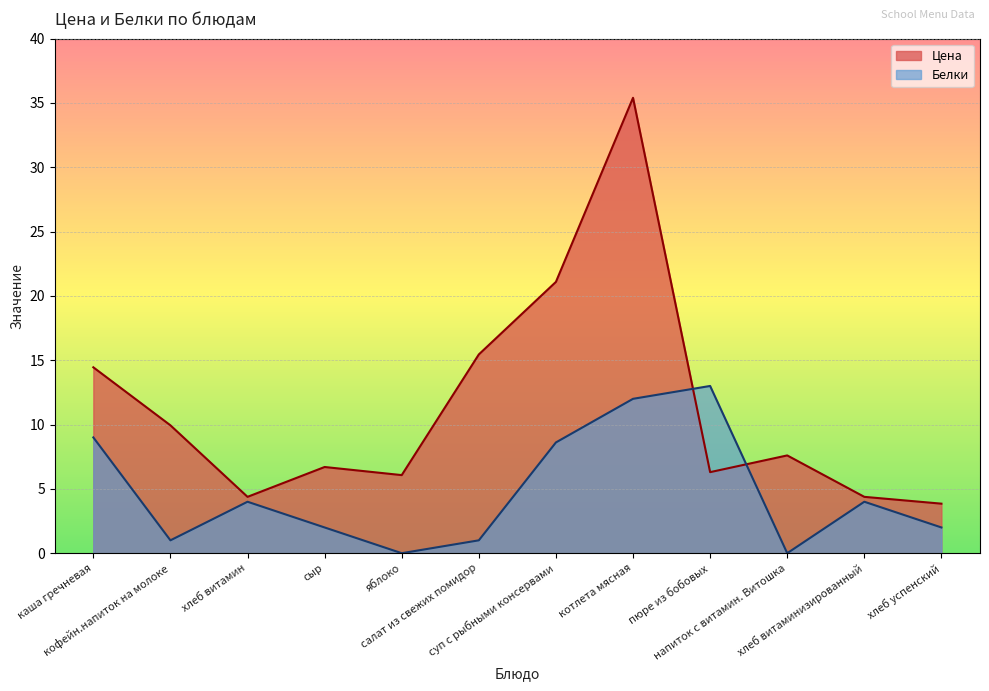

Does the chart display data point markers on the line(s)?

No